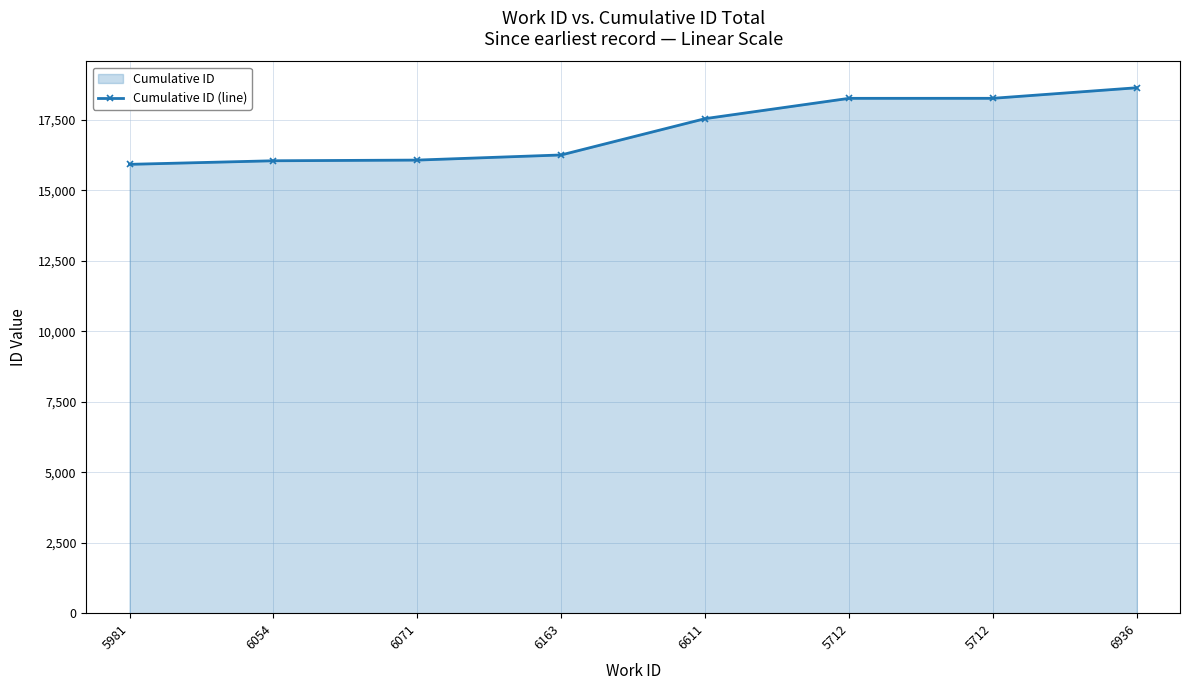

True or false: the data shows 18261 at 5712.

True